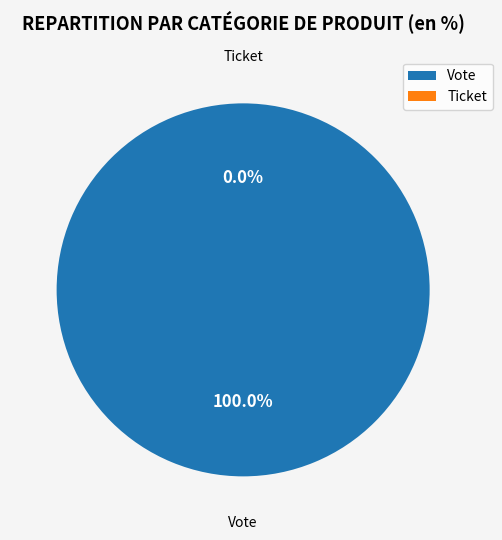

What is the majority slice?

Vote